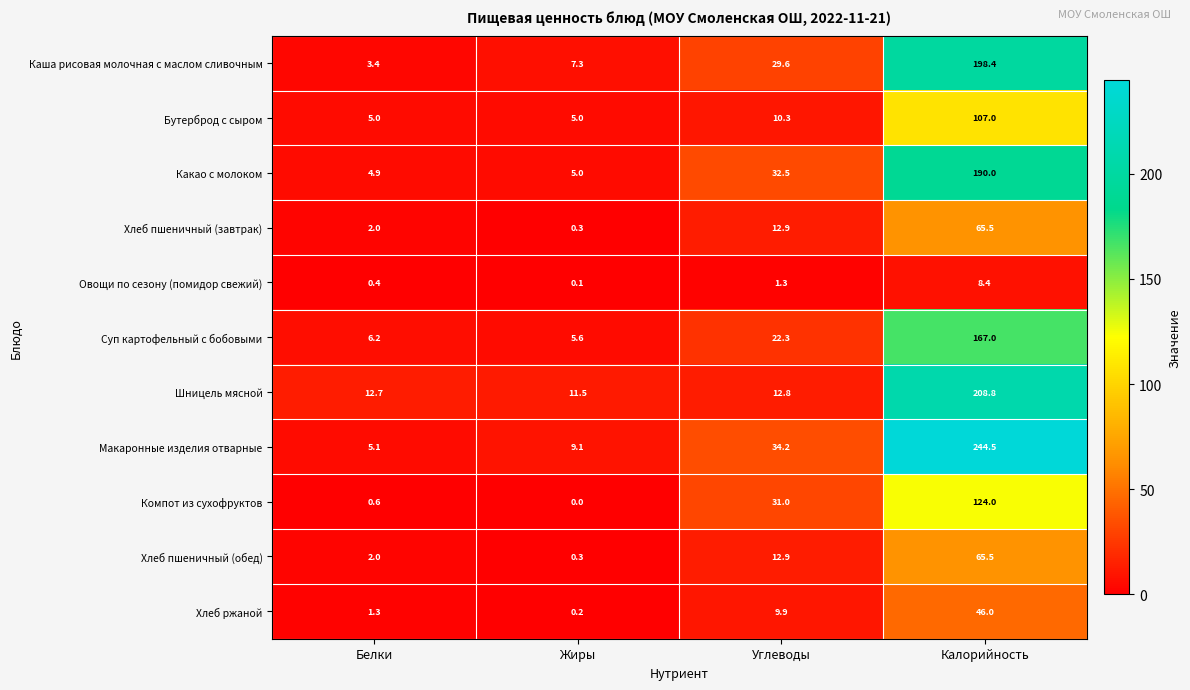

What is the greatest value displayed?

244.5